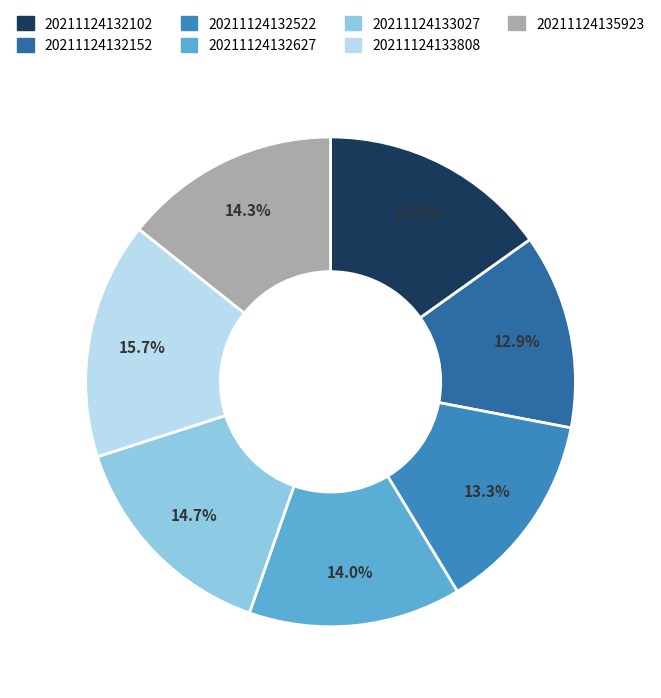

Is there a majority slice in this chart?

No